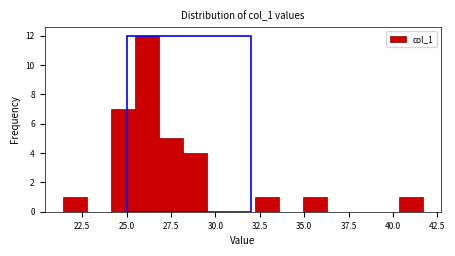

Around what value on the x-axis is the tallest bar? Give the approximate position of its centre, as read against the axis.

26.0